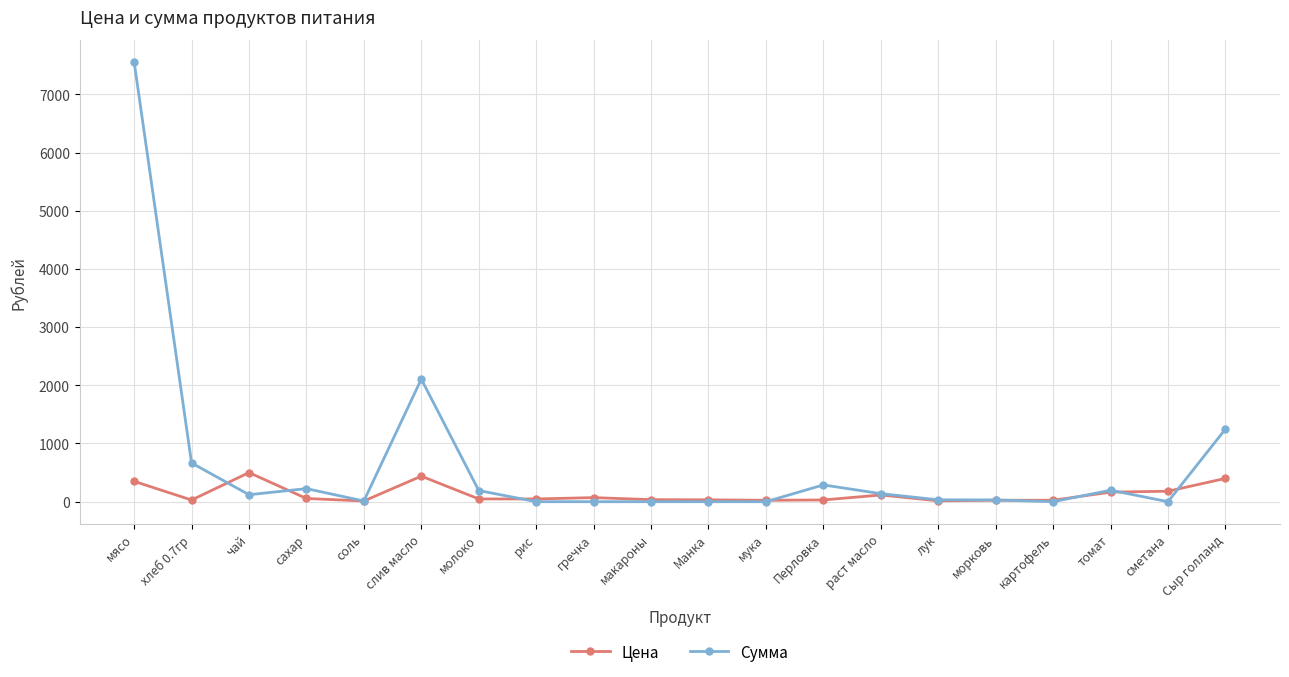

What is the value of the Сумма point at the 5th from the left?

11.5